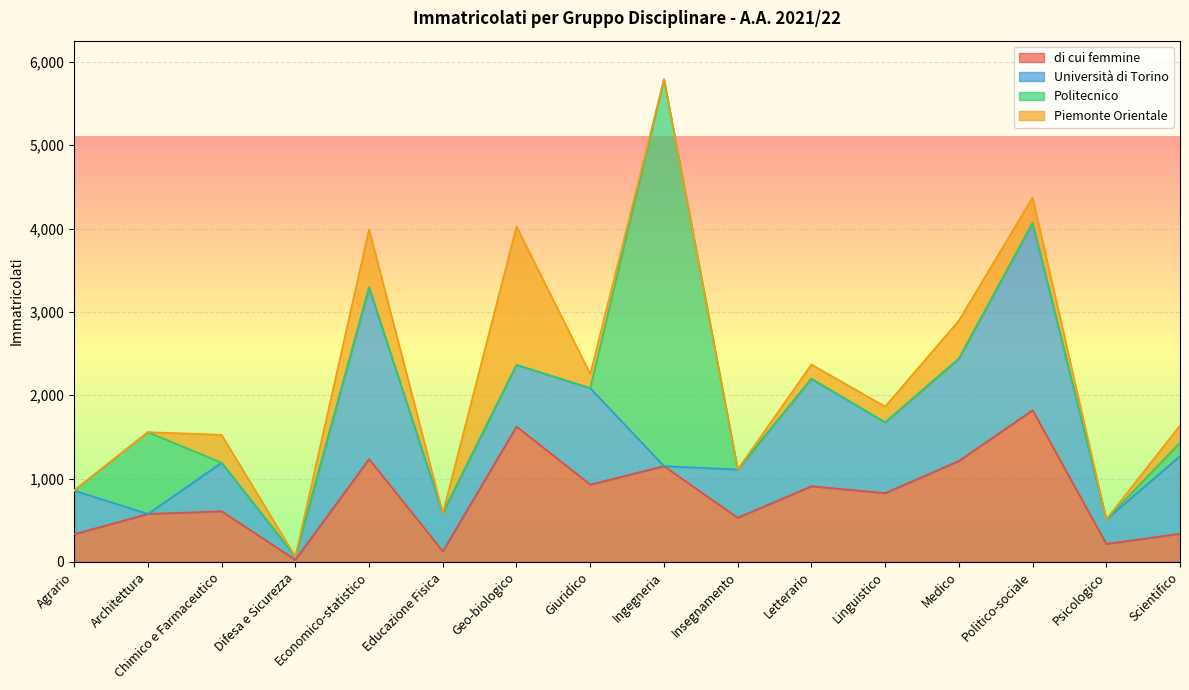

At which category is the sum across all series the highest?

Ingegneria